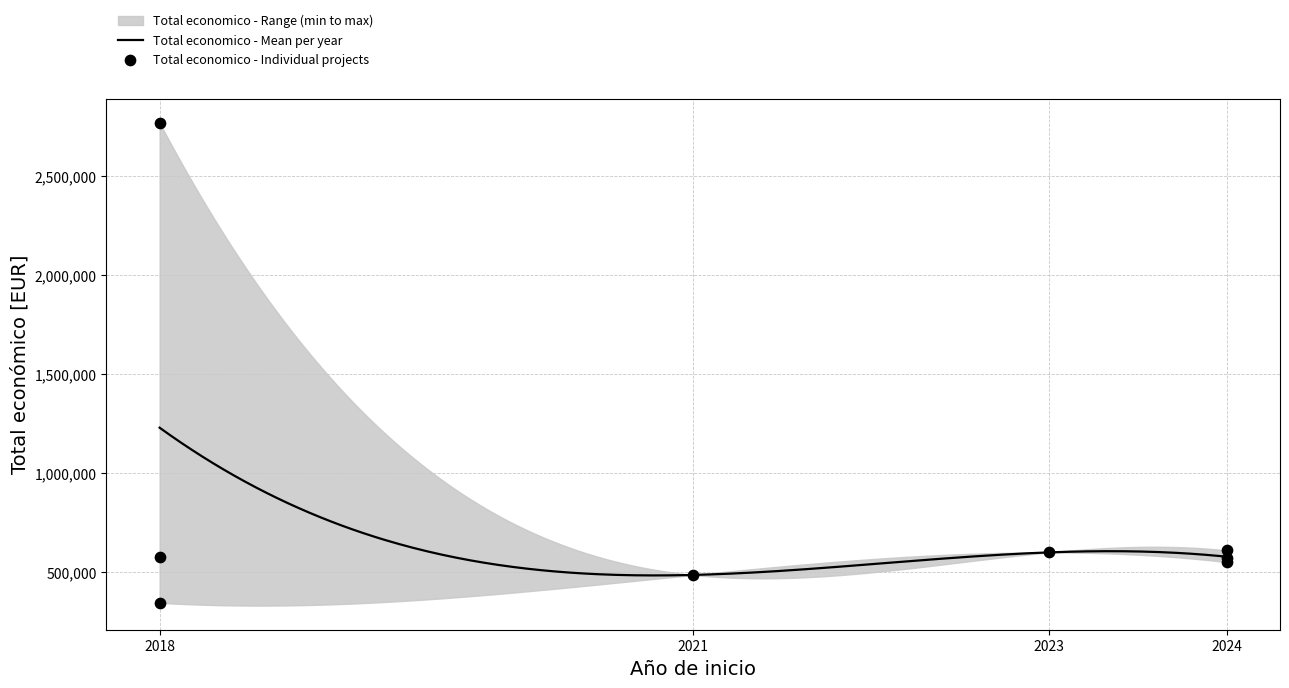

Which has a higher value, 2018 or 2024?

2018